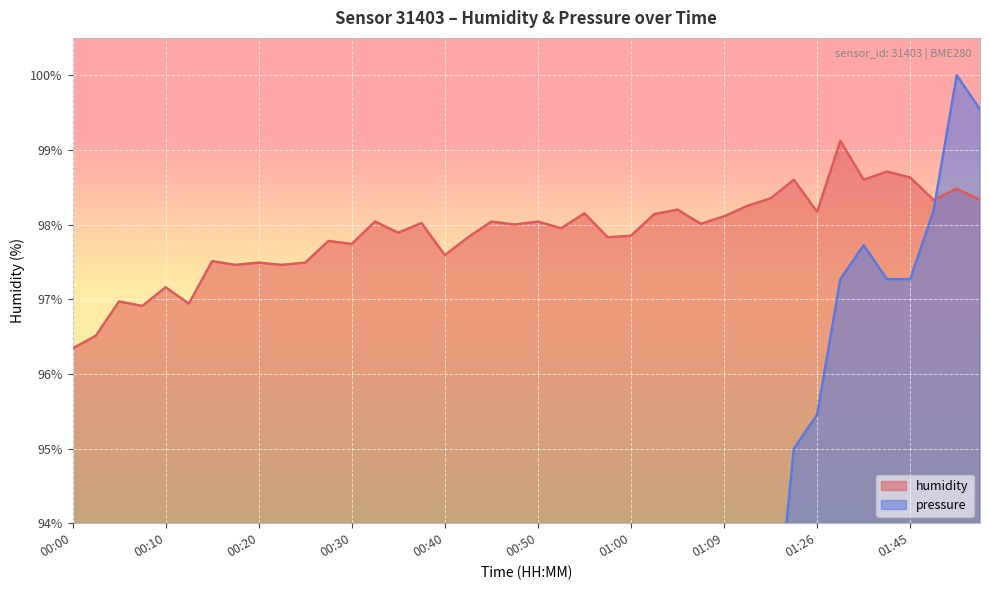

True or false: humidity has more than 1 interior local peaks.

True